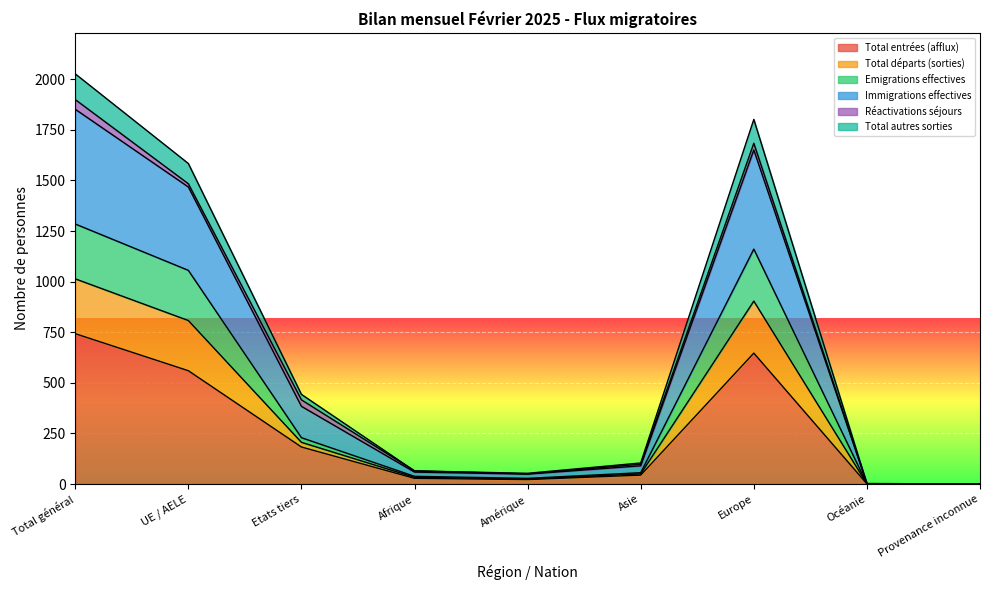

What position from the left is UE / AELE?

2